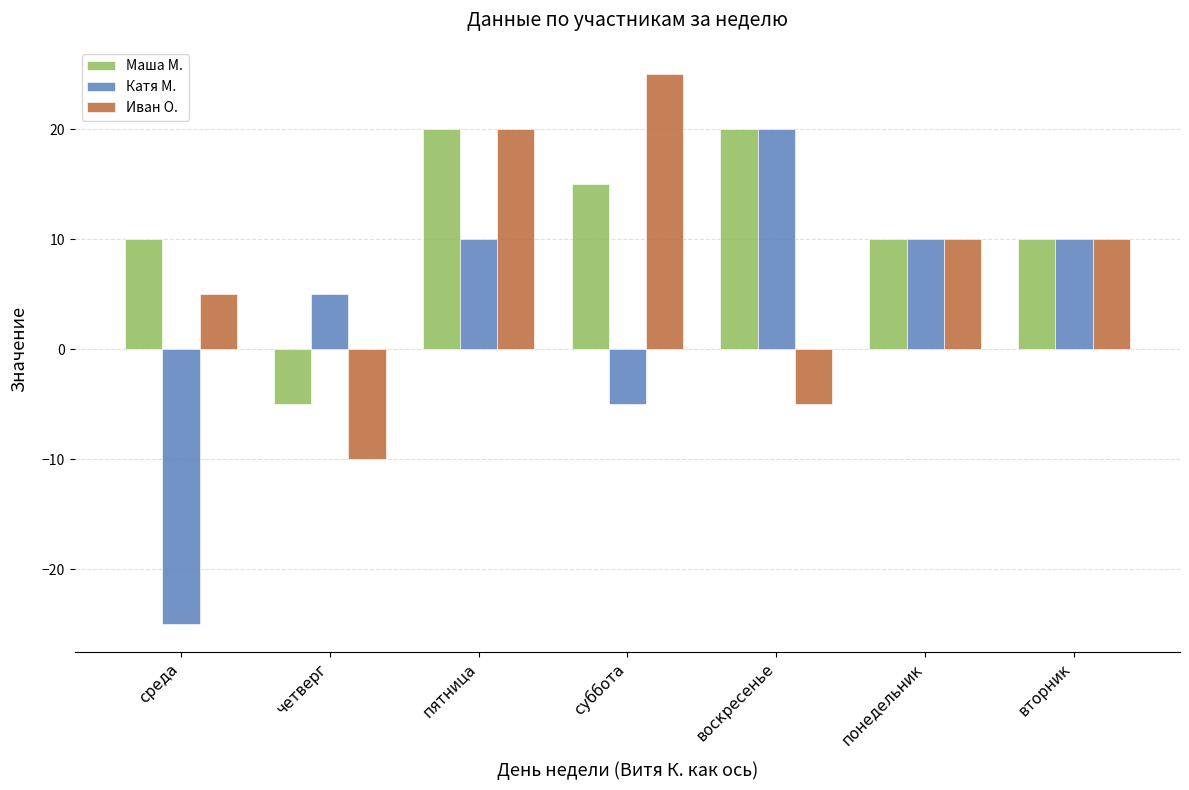

Is it true that Катя М. equals -8 at суббота?

False